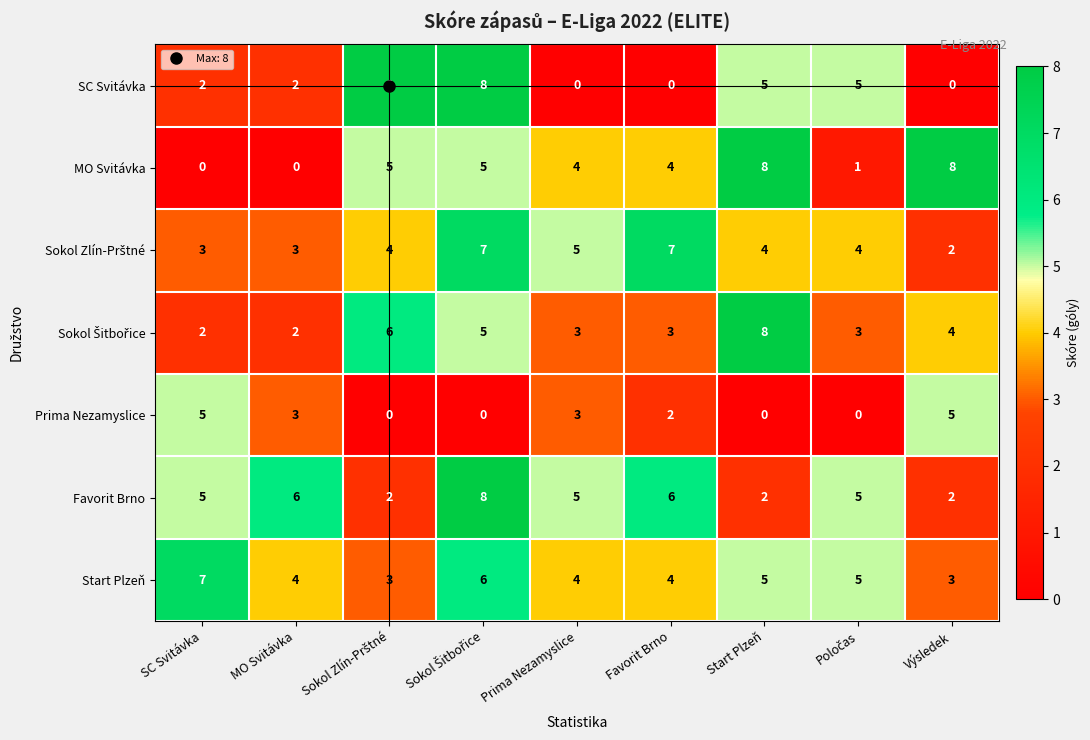

The SC Svitávka series shows 2 at SC Svitávka. True or false?

True